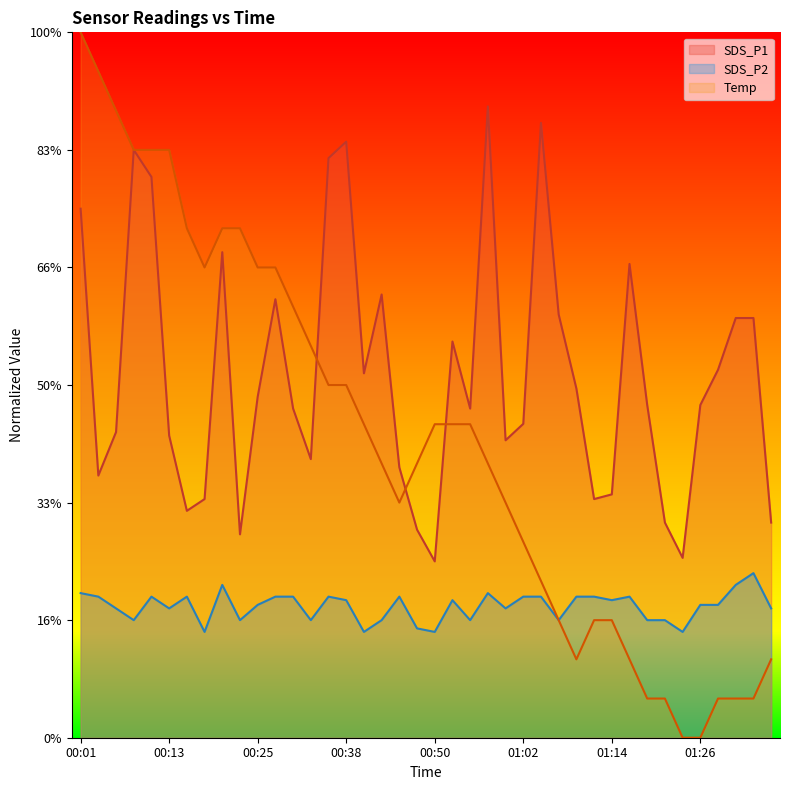

Which series has the widest spread of values?

Temp